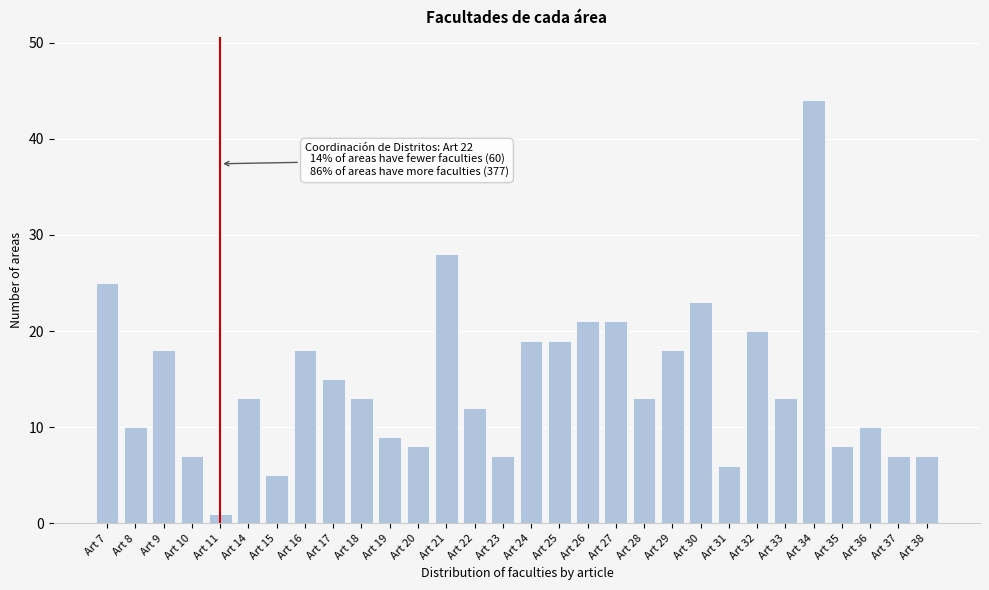

Reading right to left, transcribe all the data shown in this chart.

7	7	10	8	44	13	20	6	23	18	13	21	21	19	19	7	12	28	8	9	13	15	18	5	13	1	7	18	10	25